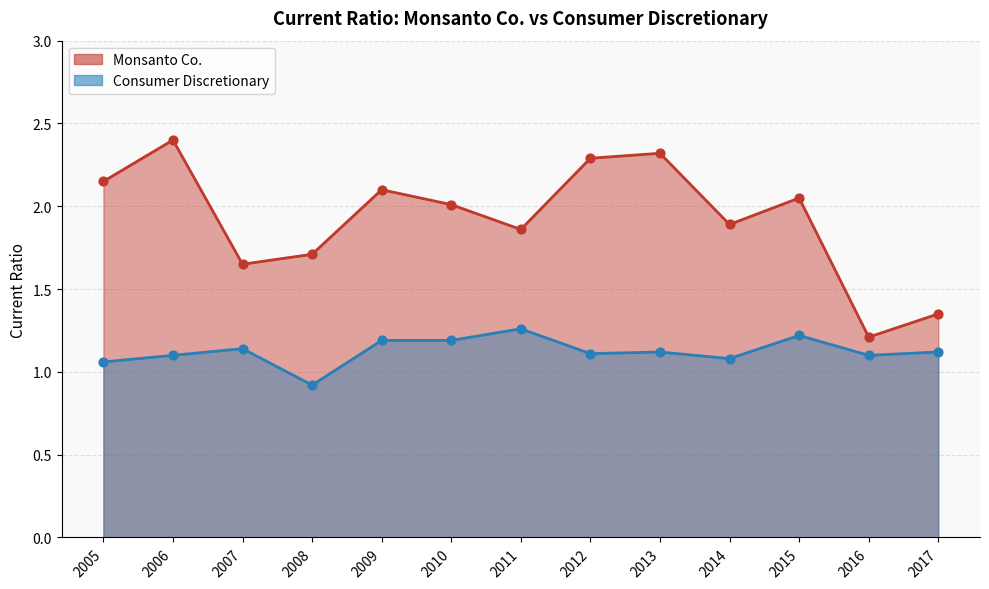

Which series has the widest spread of Y values?

Monsanto Co.